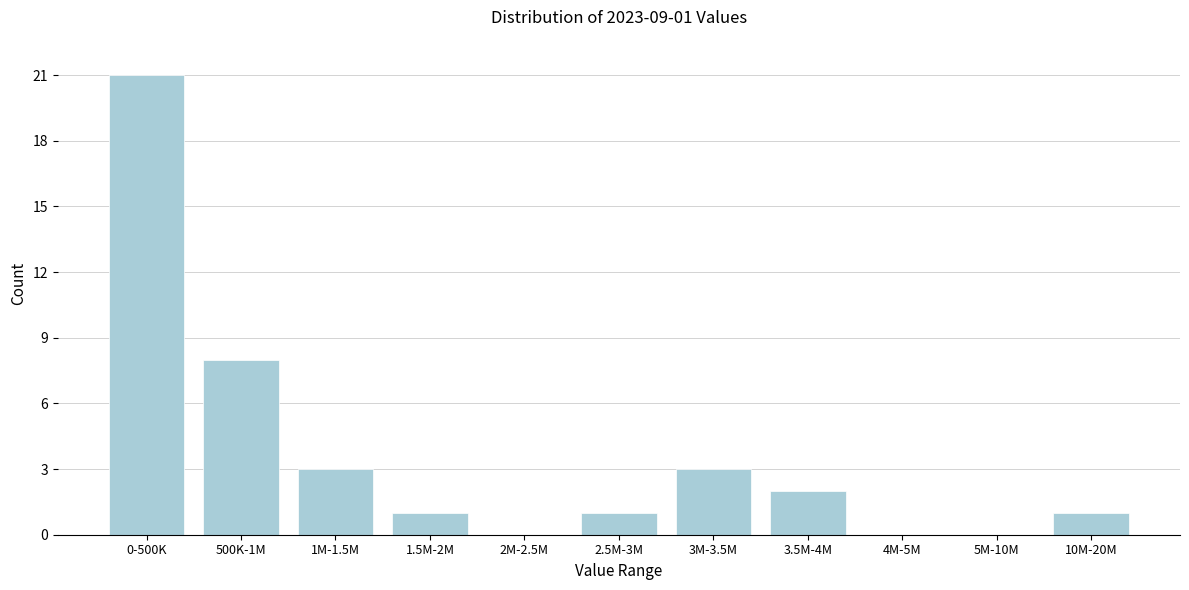

Reading left to right, transcribe all the data shown in this chart.

0-500K=21	500K-1M=8	1M-1.5M=3	1.5M-2M=1	2M-2.5M=0	2.5M-3M=1	3M-3.5M=3	3.5M-4M=2	4M-5M=0	5M-10M=0	10M-20M=1